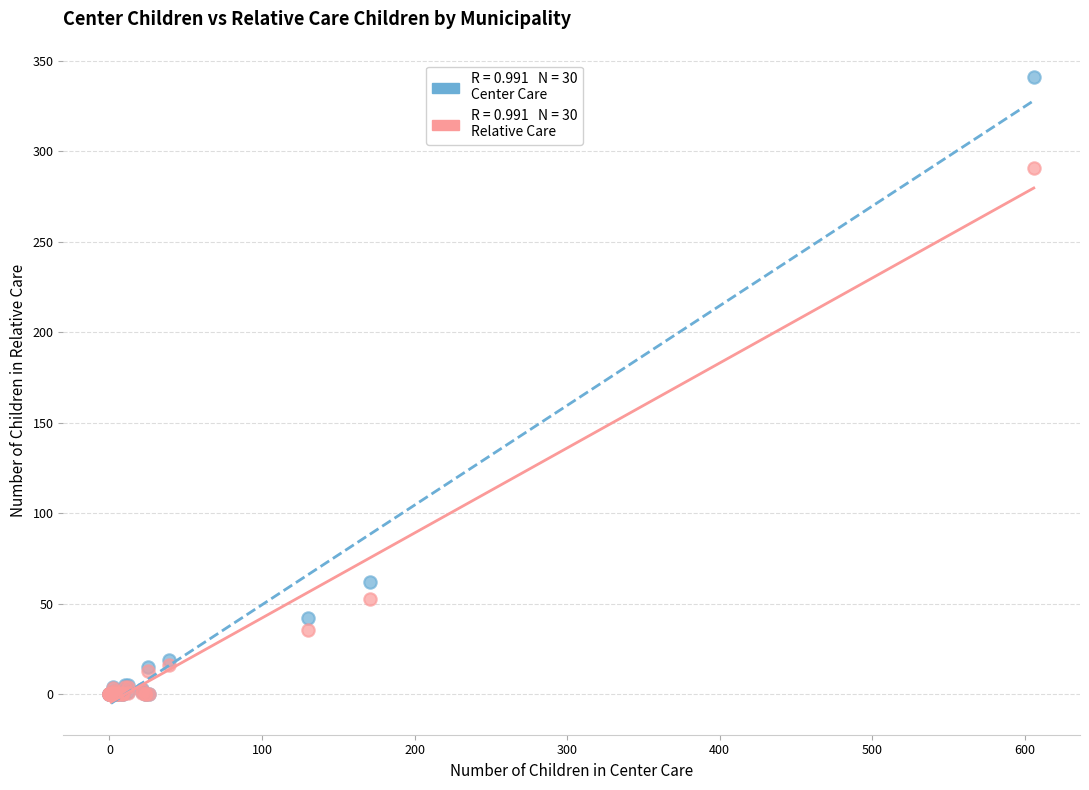

Across all series, what Y value is closest to 170?

62.0